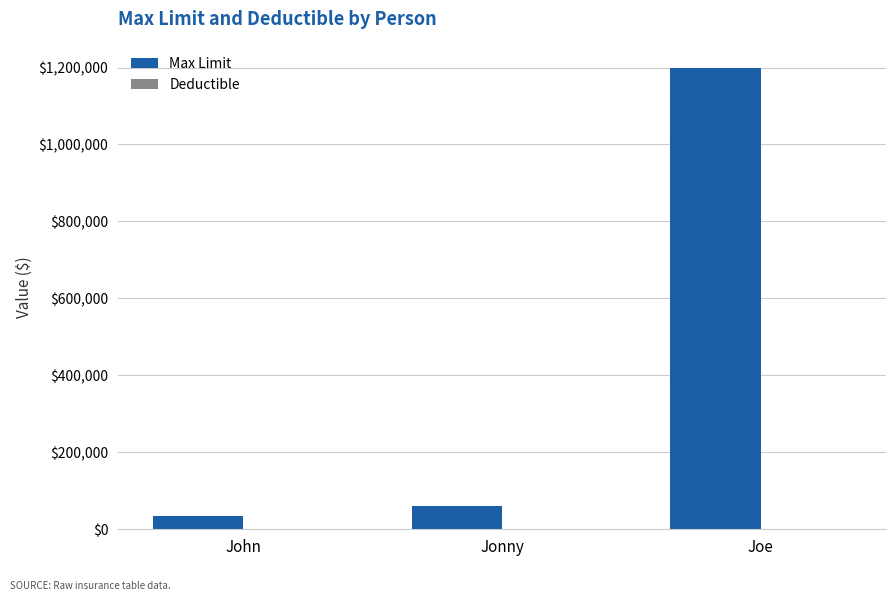

How many distinct data groups are displayed?

2